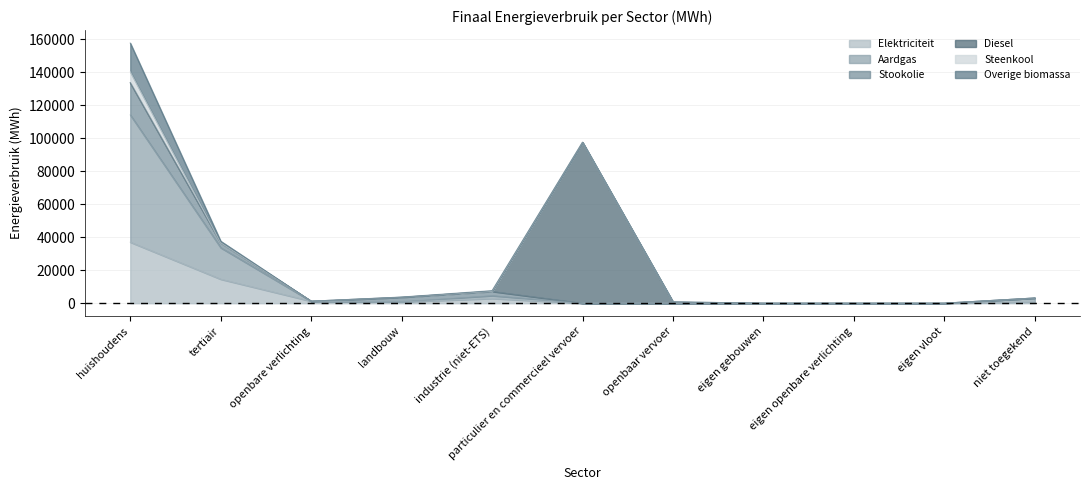

List the labels in order of Steenkool value, largest first.

huishoudens, landbouw, industrie (niet-ETS), tertiair, openbare verlichting, particulier en commercieel vervoer, openbaar vervoer, eigen gebouwen, eigen openbare verlichting, eigen vloot, niet toegekend